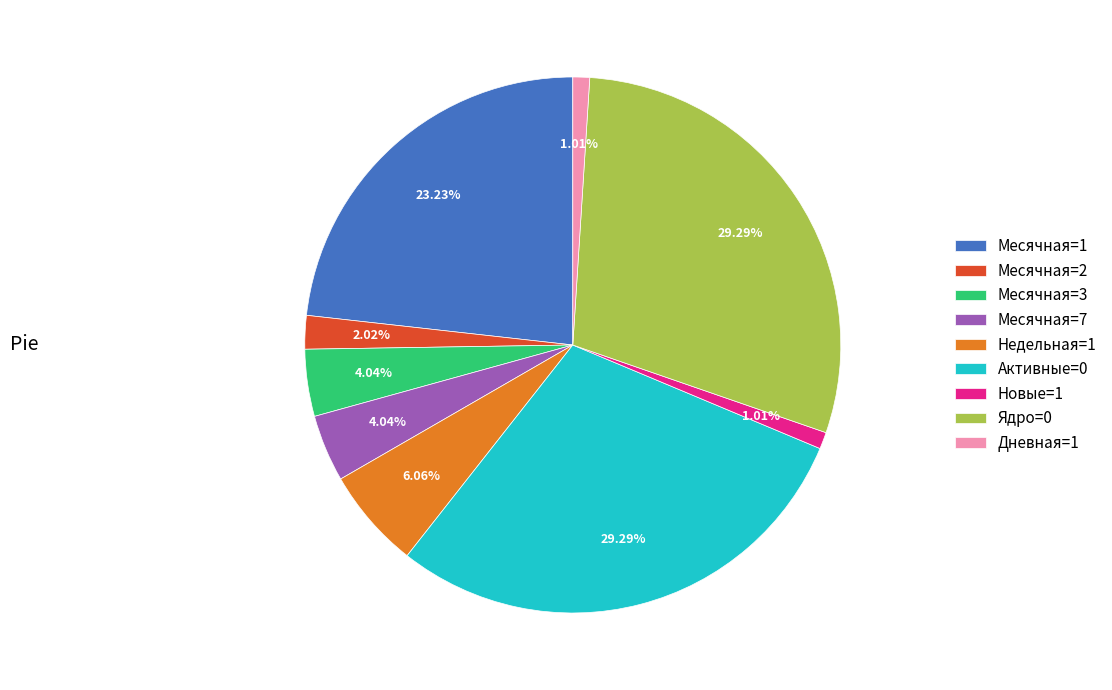

Is the sum of Месячная=2 and Месячная=1 greater than half?

No